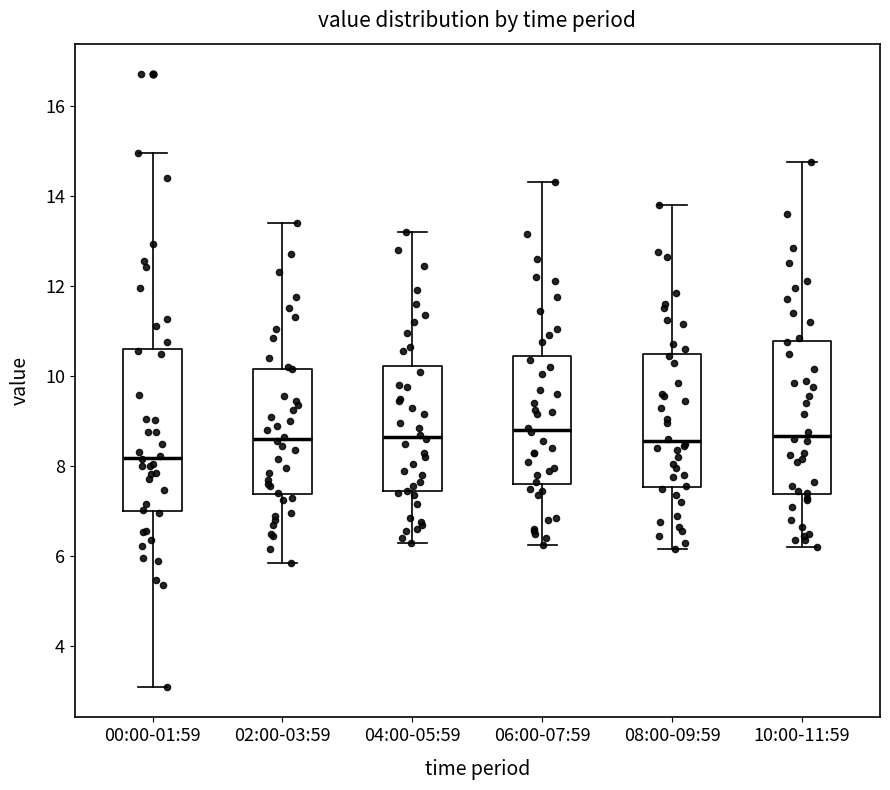

Reading left to right, read every box against the y-axis: the position of its median line, the range the box covers, and the ends of its whiskers. The values are not printed on the chart, so give them approximately, as read against the axis.

00:00-01:59: median 8.2, box 7.0 to 10.6, whiskers 3.2 to 15.0
02:00-03:59: median 8.6, box 7.4 to 10.2, whiskers 5.8 to 13.4
04:00-05:59: median 8.6, box 7.4 to 10.2, whiskers 6.4 to 13.2
06:00-07:59: median 8.8, box 7.6 to 10.4, whiskers 6.2 to 14.4
08:00-09:59: median 8.6, box 7.6 to 10.4, whiskers 6.2 to 13.8
10:00-11:59: median 8.6, box 7.4 to 10.8, whiskers 6.2 to 14.8